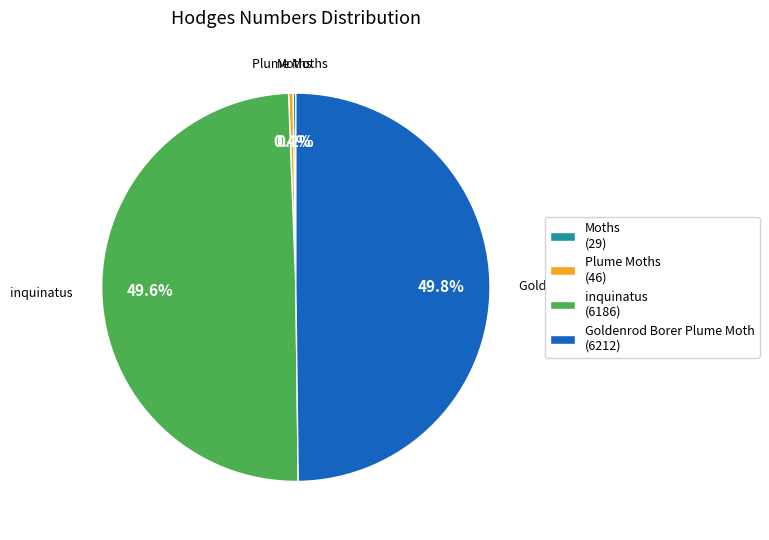

What portion of the pie excludes inquinatus?

50.4%